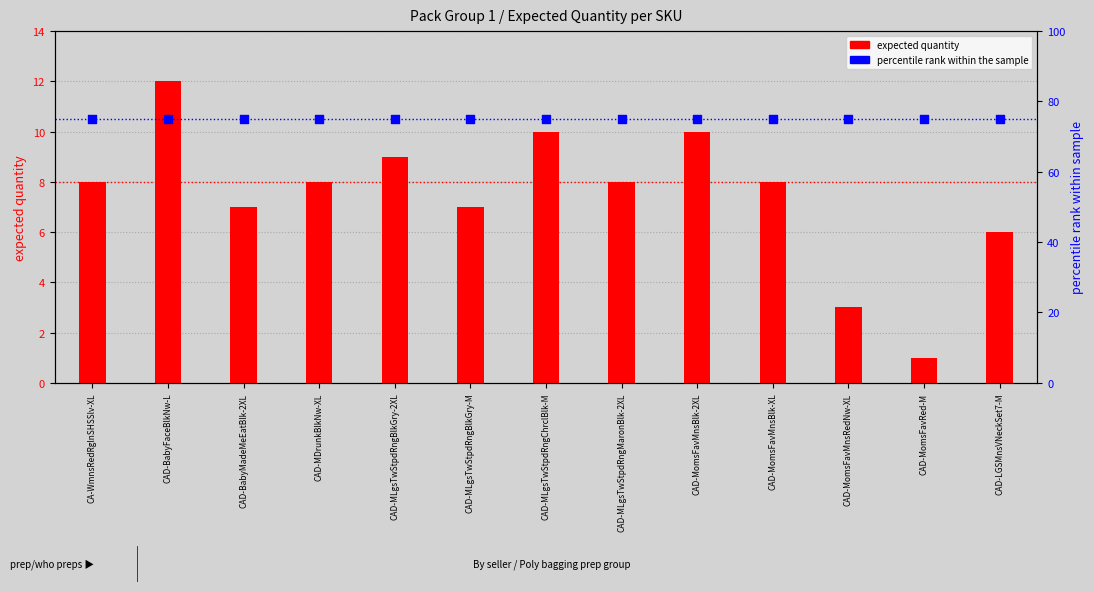

Which series has the widest spread of Y values?

expected quantity